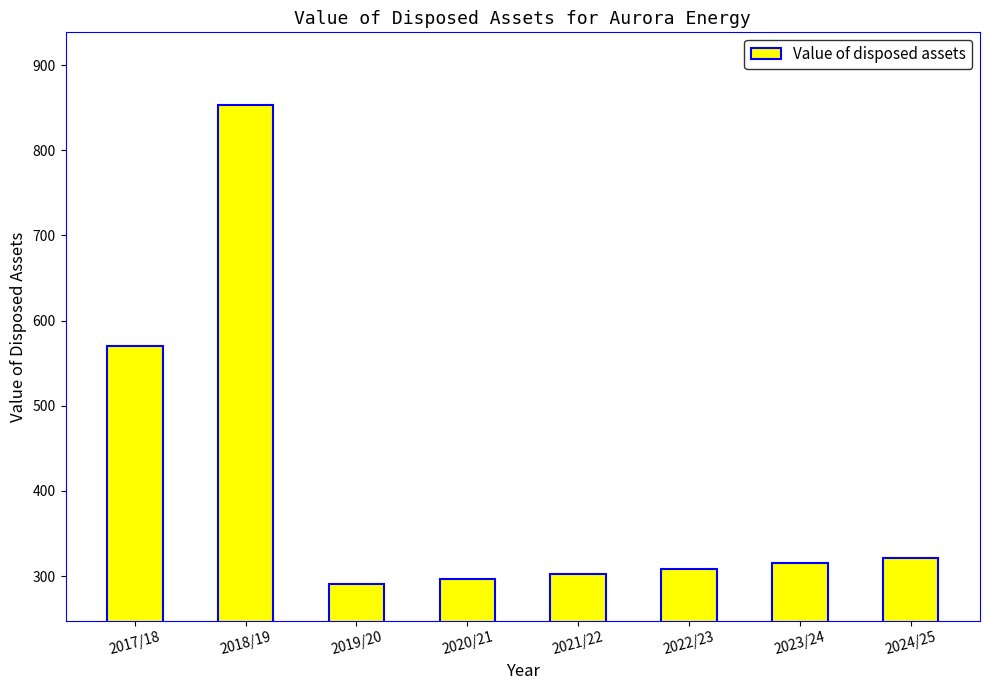

Which label corresponds to the smallest value in the chart?

2019/20